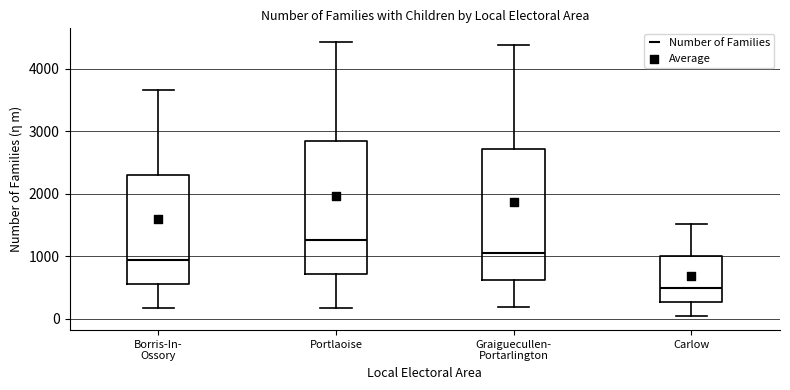

Which box's median line is the lowest?

Carlow